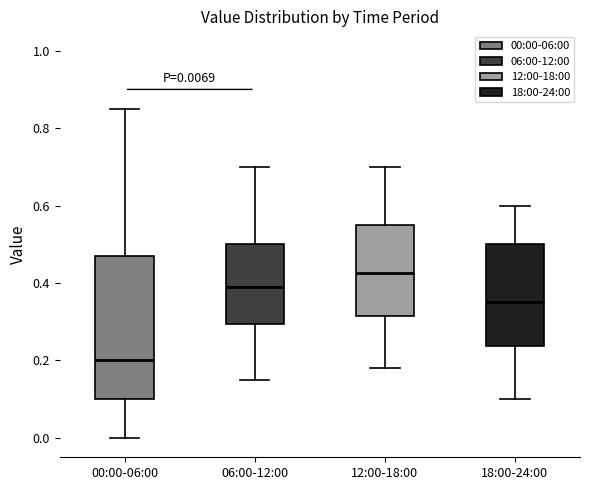

Which box has the lowest median line?

00:00-06:00